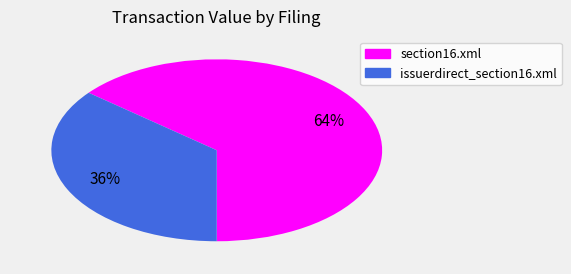

Which slice is the smallest?

issuerdirect_section16.xml